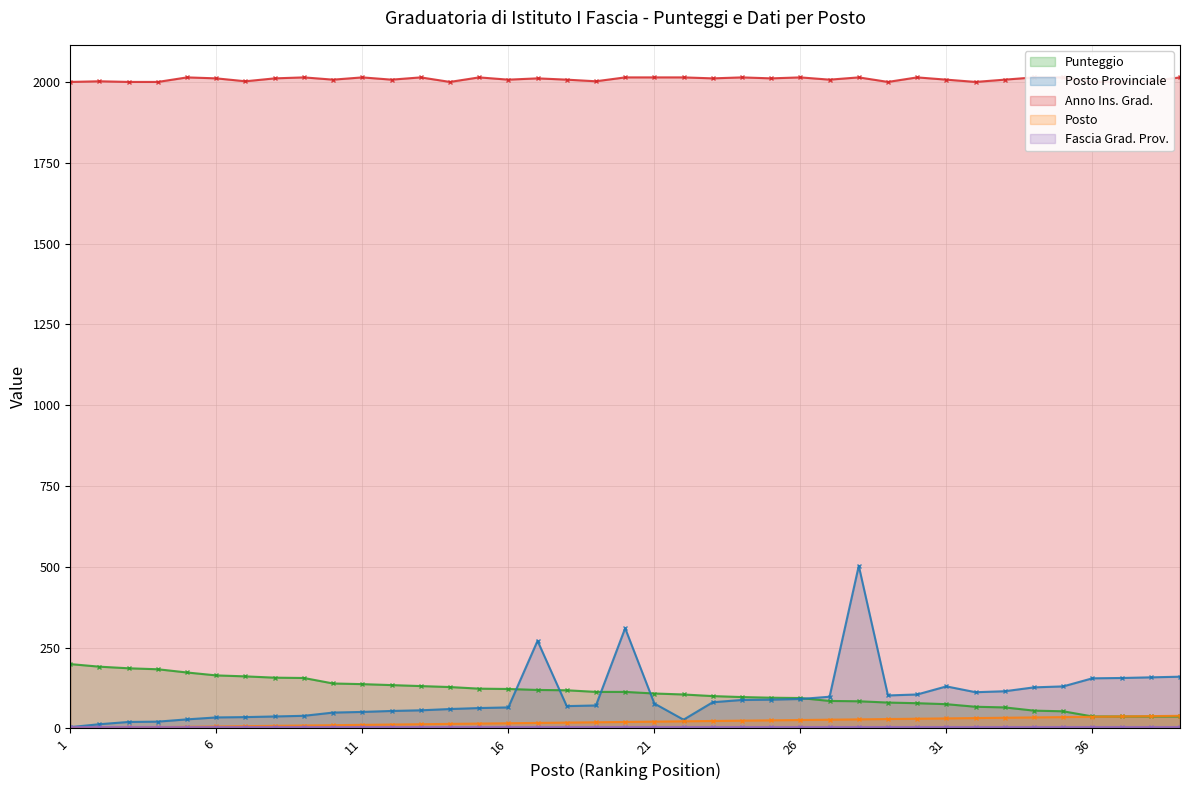

What is the value of the Punteggio point at the 26th from the left?

94